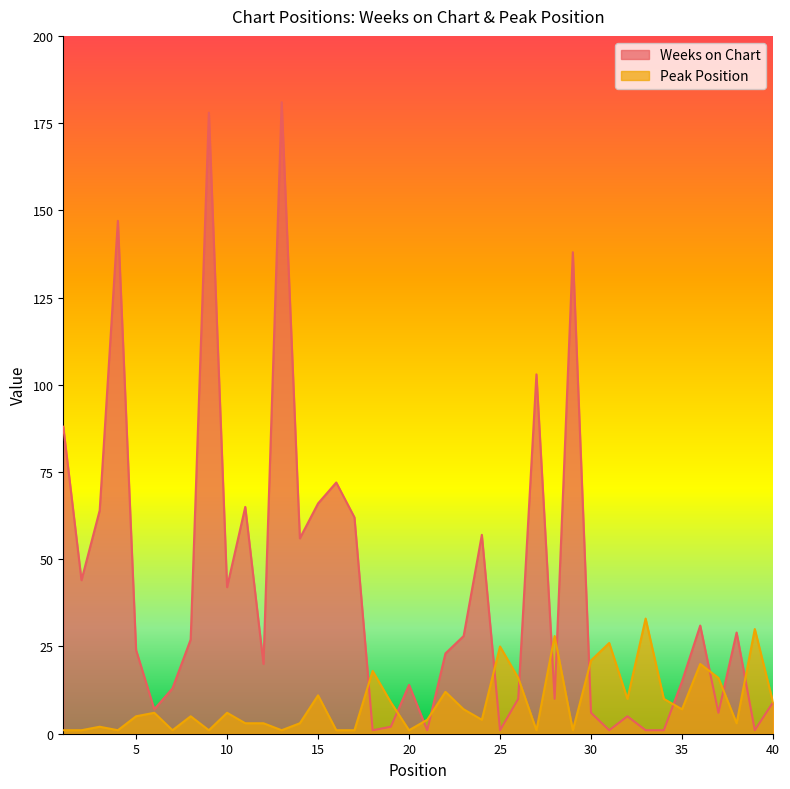

What is the sum of the Peak Position values at 38 and 20?

4